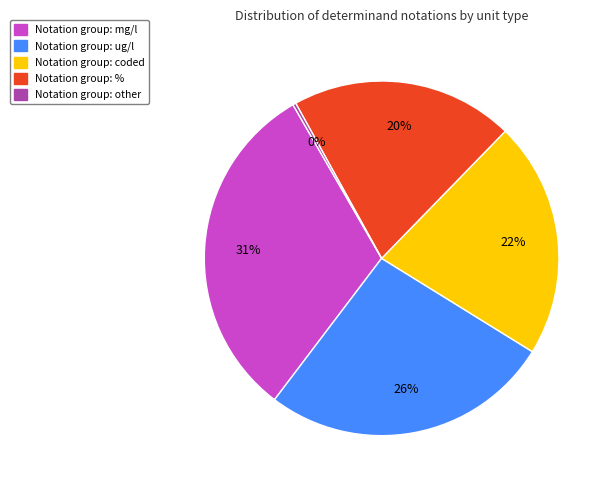

To the nearest percent, what is the difference between the largest and smallest slice percentages?

31%